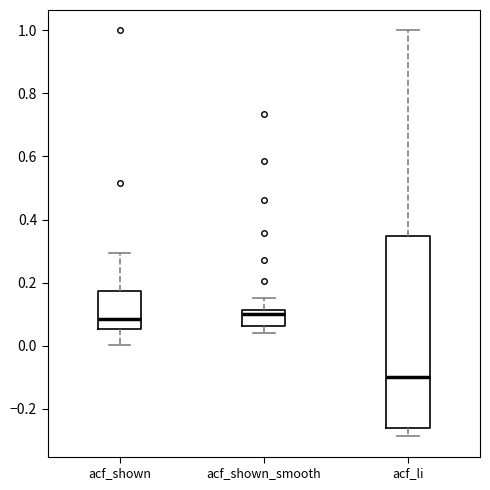

Reading left to right, read every box against the y-axis: the position of its median line, the range the box covers, and the ends of its whiskers. The values are not printed on the chart, so give them approximately, as read against the axis.

acf_shown: median 0.08, box 0.06 to 0.18, whiskers 0.00 to 0.30
acf_shown_smooth: median 0.10, box 0.06 to 0.12, whiskers 0.04 to 0.16
acf_li: median -0.10, box -0.26 to 0.34, whiskers -0.28 to 1.00